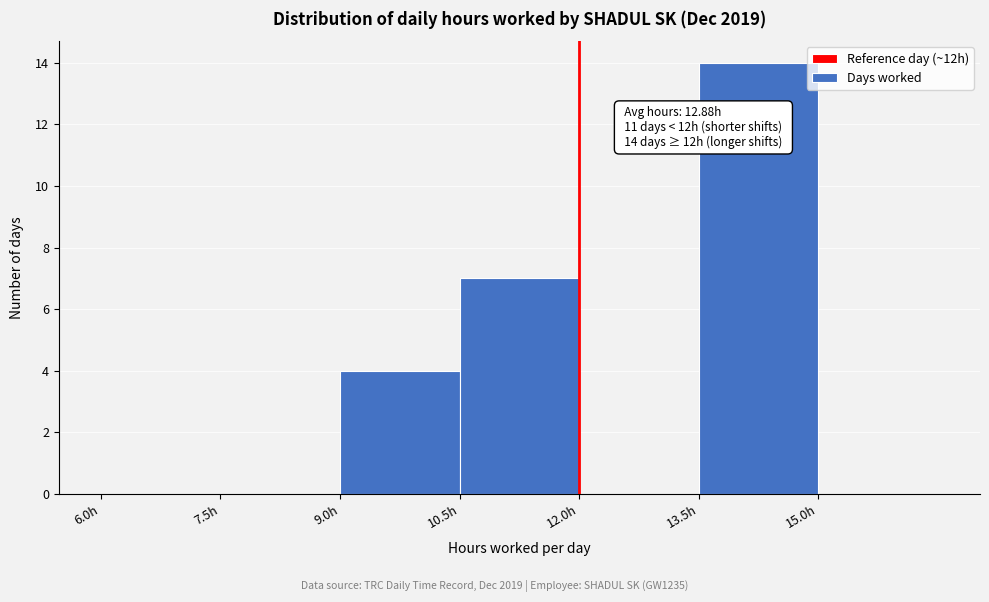

Over which range of the x-axis is the bar tallest?

13.5 to 15.0